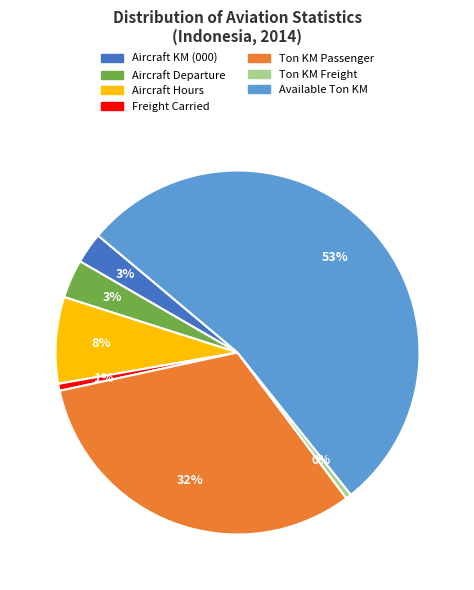

Is there a majority slice in this chart?

Yes